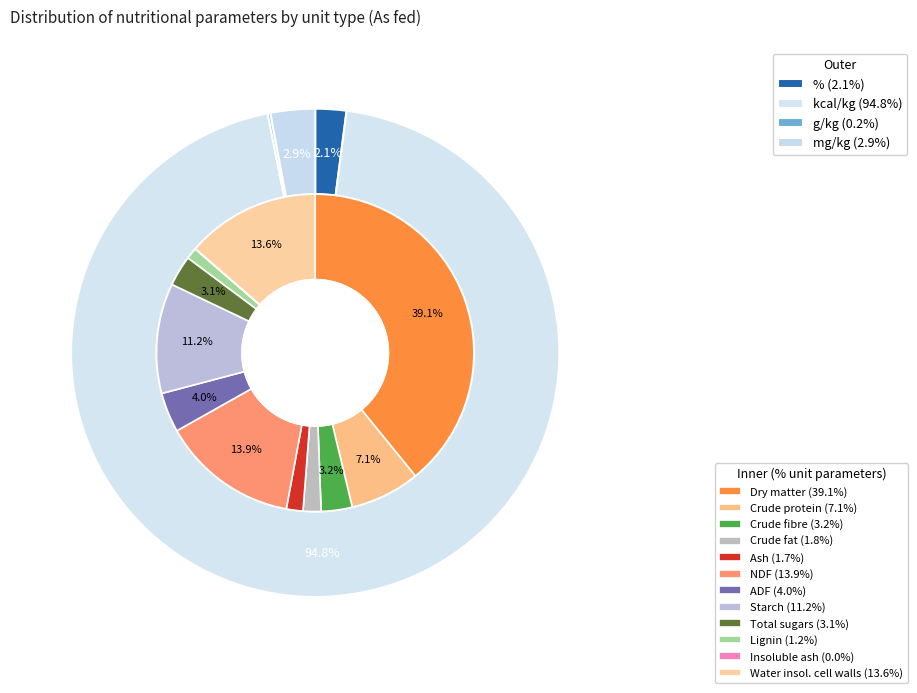

Which category accounts for the majority?

kcal/kg